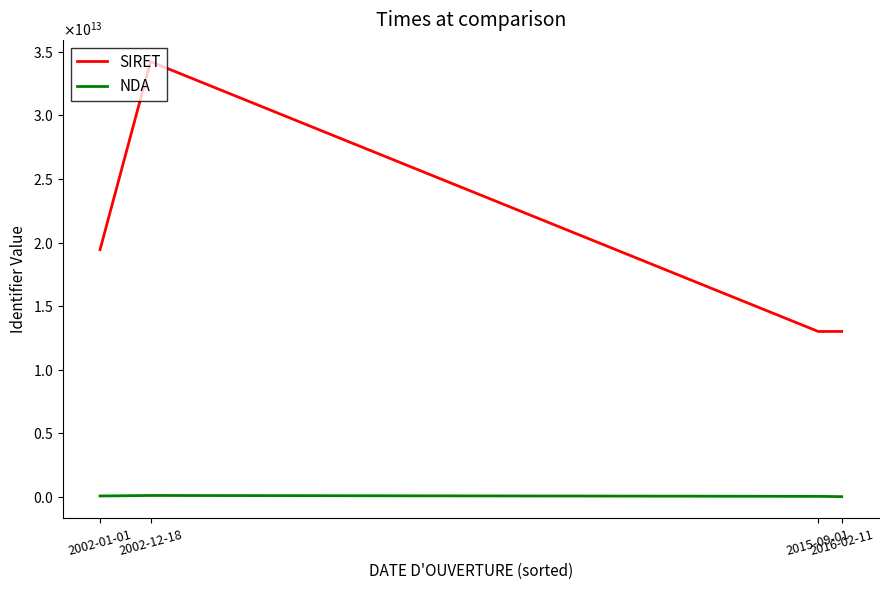

What is the sum of the NDA values at 2015-09-01 and 2016-02-11?

23760536876